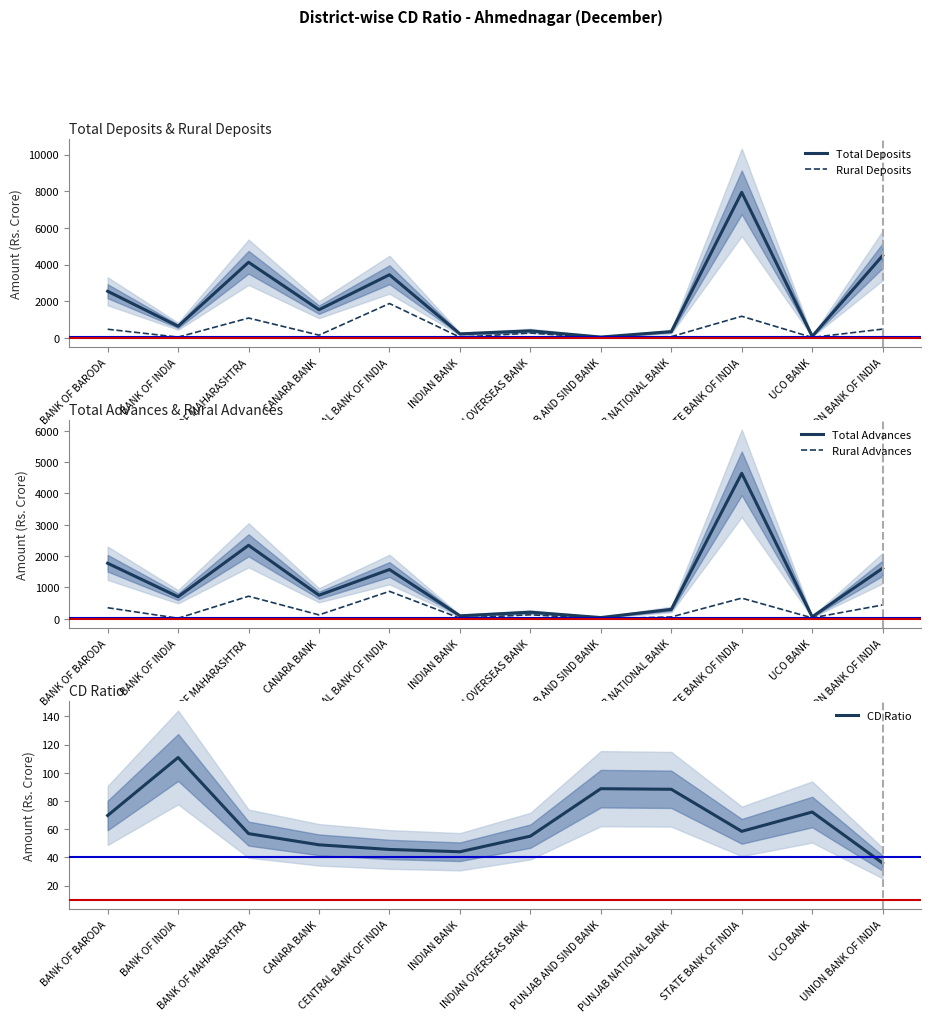

How many lines are shown in the chart?

5